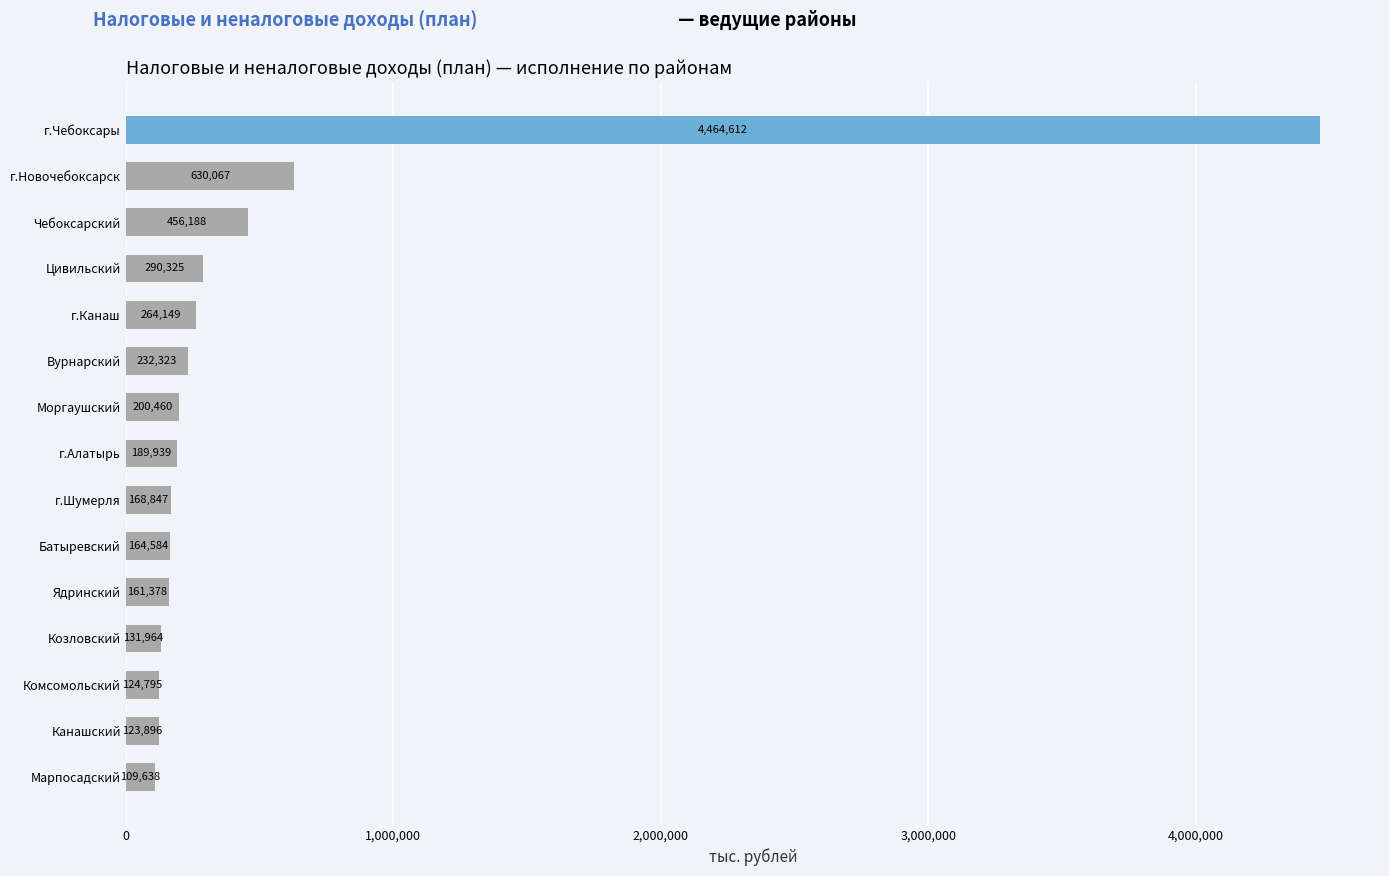

Does the chart contain any negative values?

No